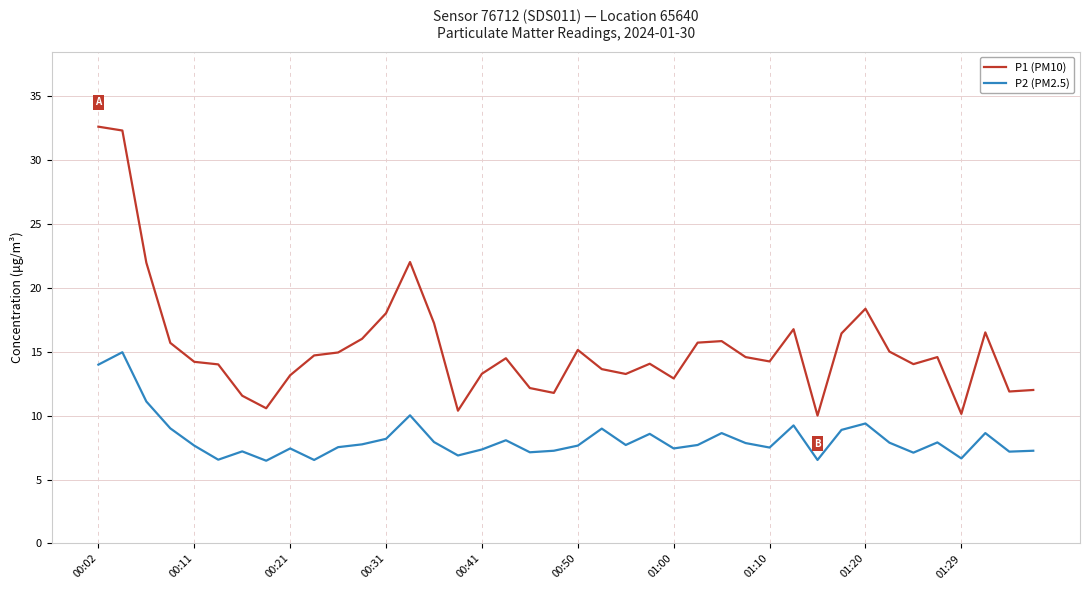

True or false: P2 (PM2.5) and P1 (PM10) cross at least once.

False